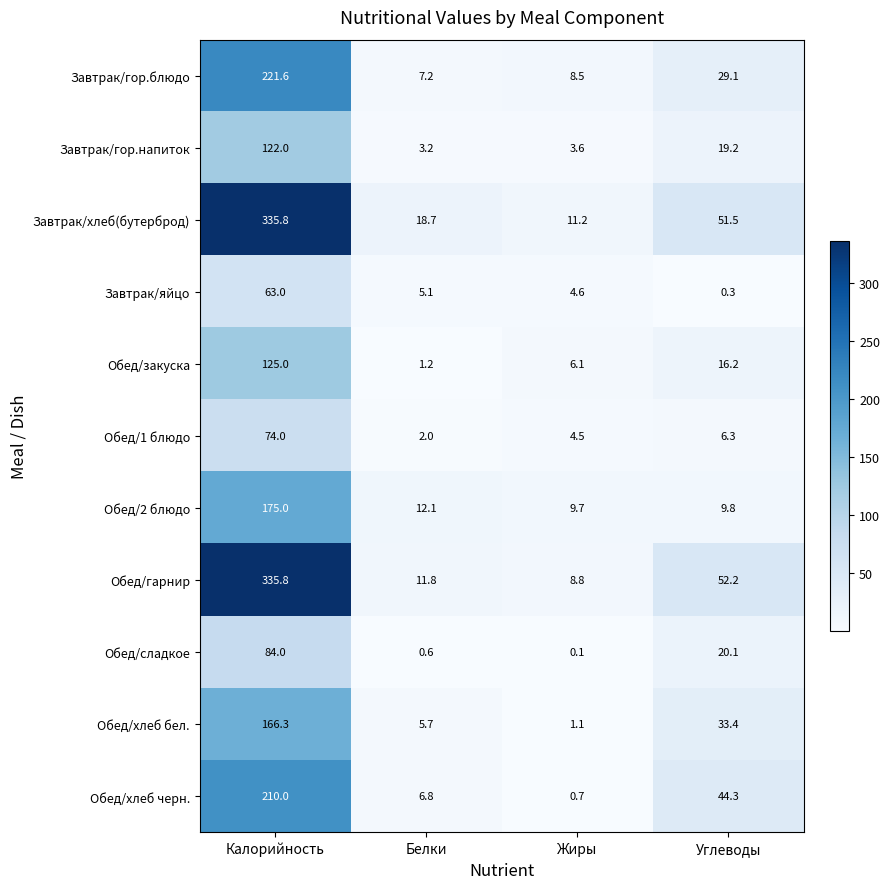

Where does the Обед/хлеб черн. series first go above 44?

Калорийность